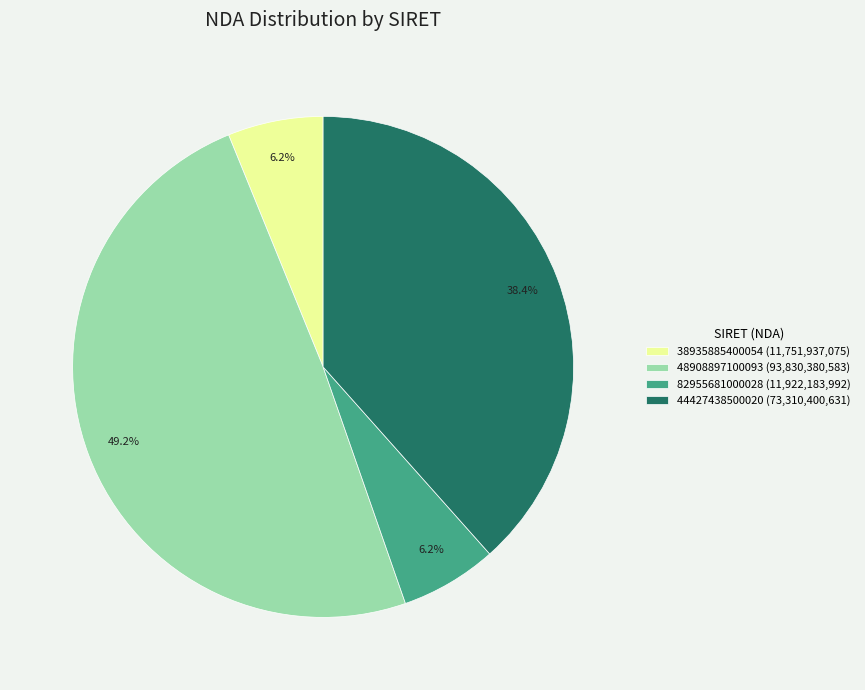

To the nearest percent, what portion does 38935885400054 represent?

6%